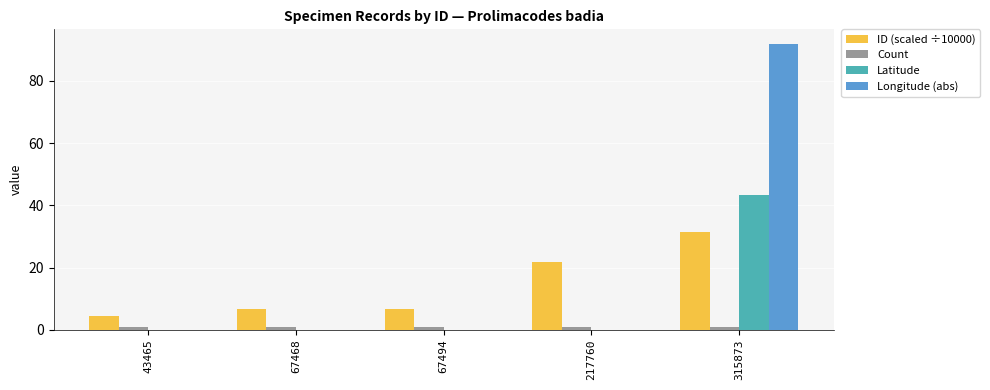

What is the sum of all ID (scaled ÷10000) values?

71.2